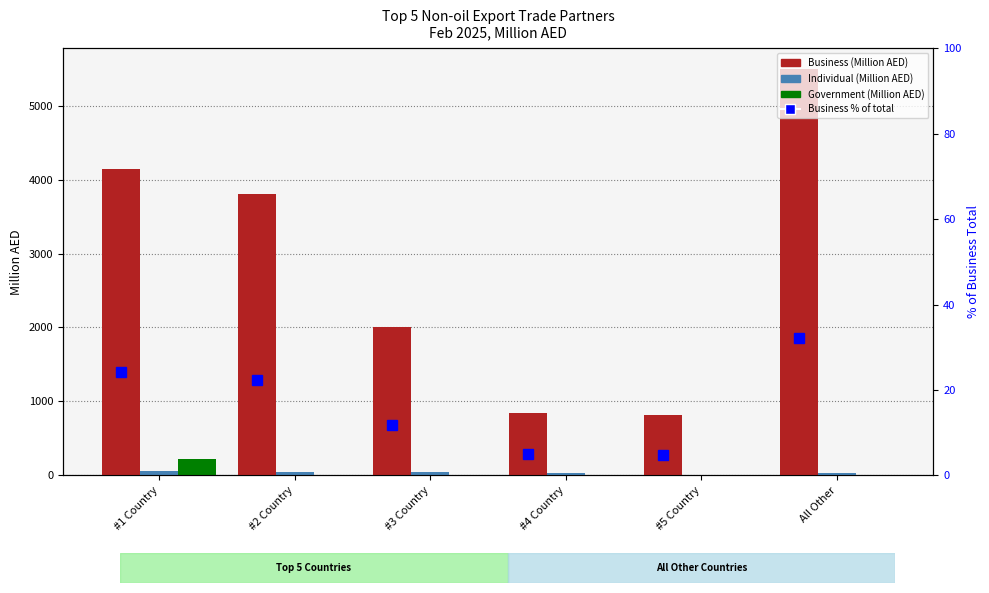

What is the label of the 3rd bar from the right?

#4 Country